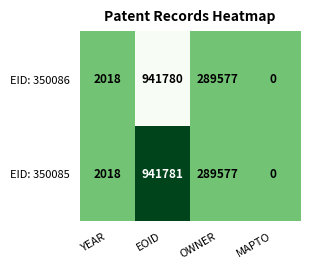

What is the difference between the EID: 350086 values at EOID and YEAR?

939762